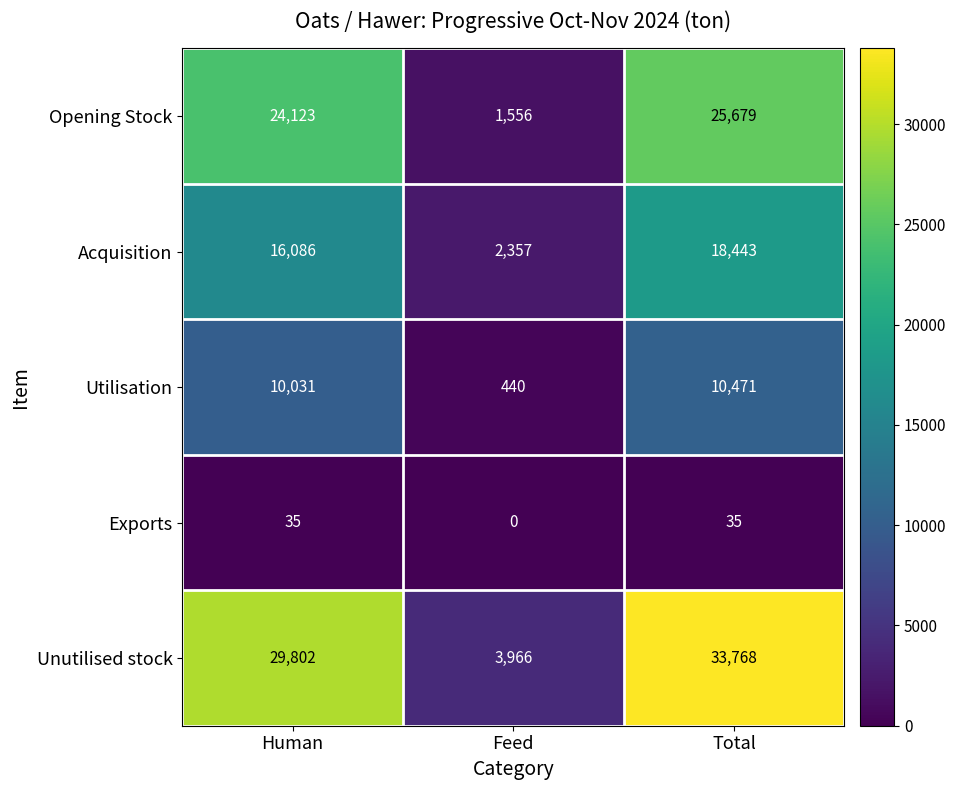

Which series has the widest spread of values?

Unutilised stock